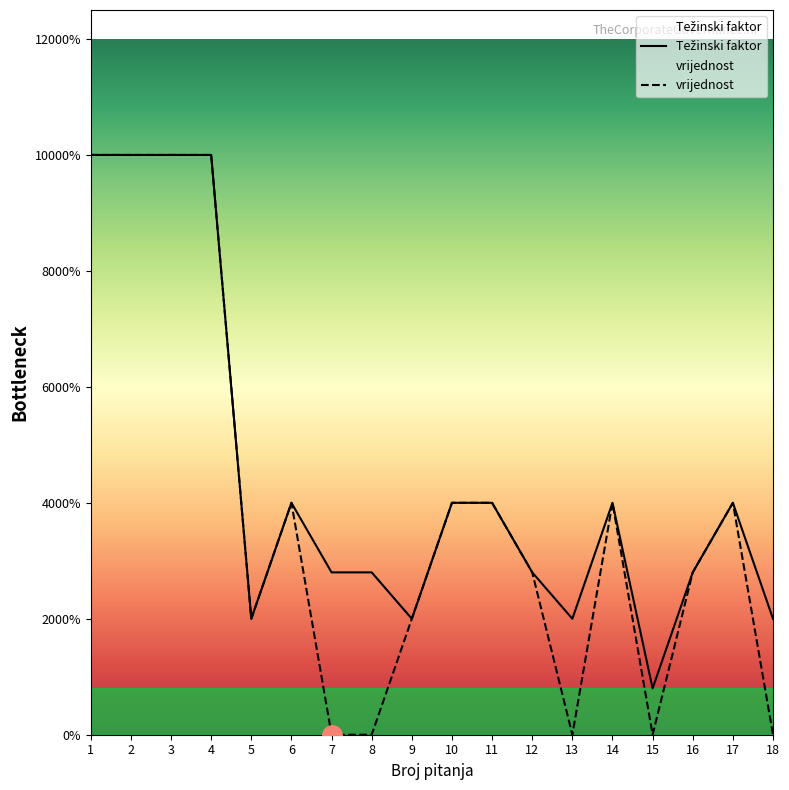

Count the number of data series in this chart.

2